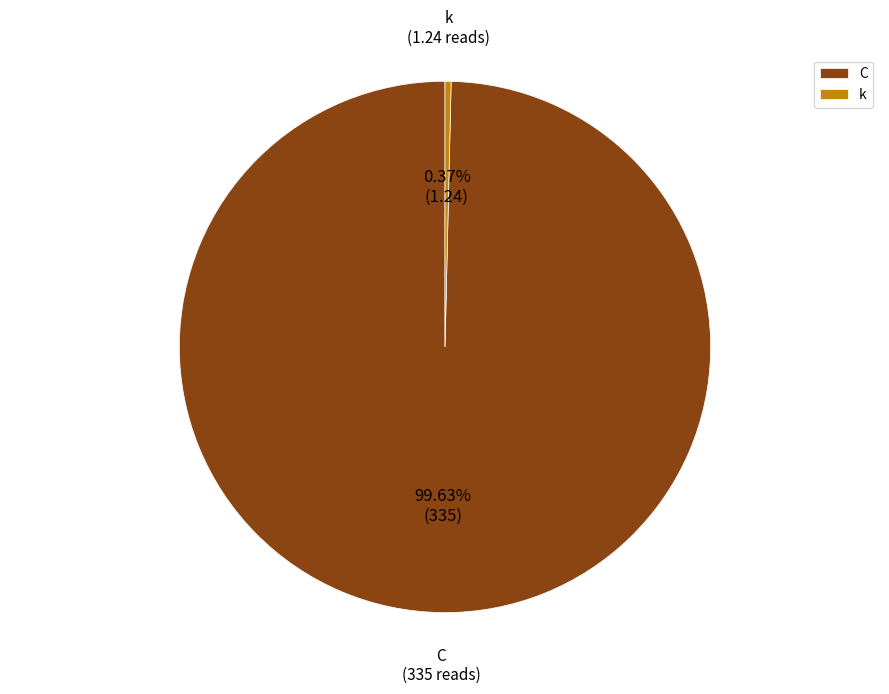

What is the smallest slice in the pie chart?

k